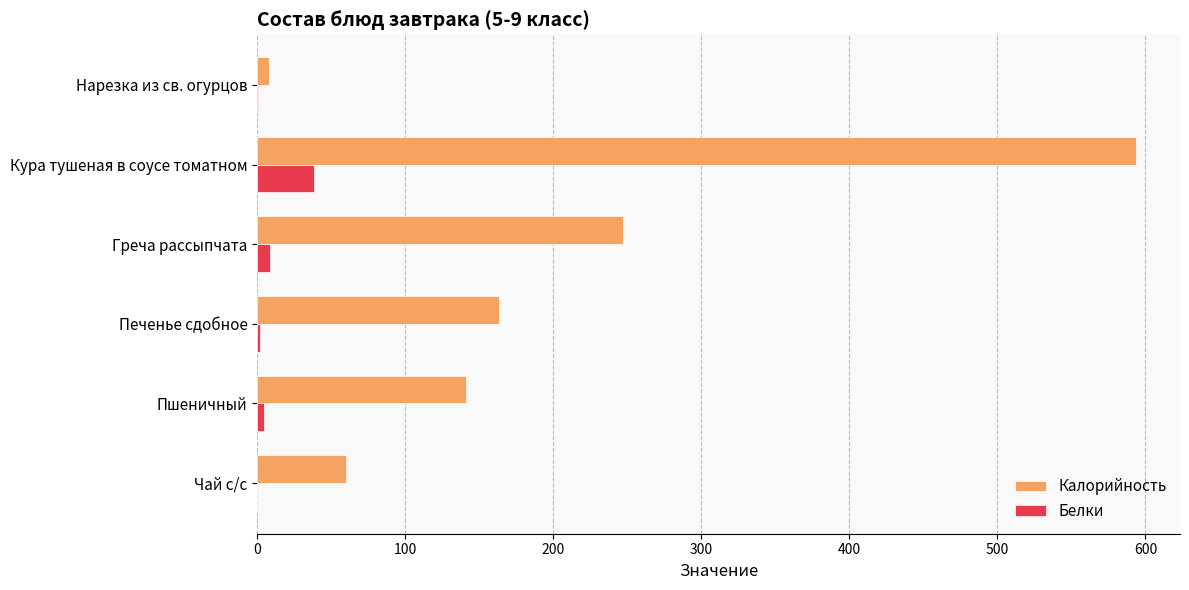

Is the value of Калорийность at Нарезка из св. огурцов greater than the value of Белки at Кура тушеная в соусе томатном?

No